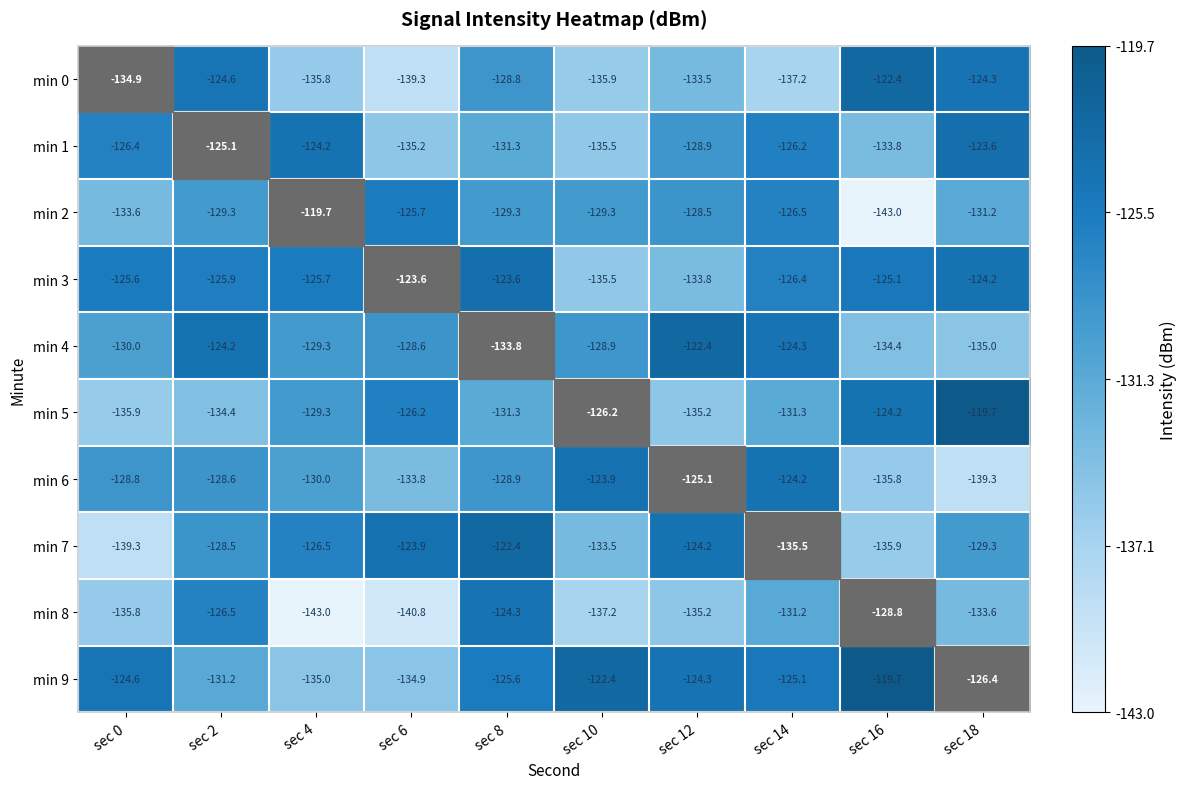

What is the difference between the maximum and minimum values in the min 6 series?

15.4